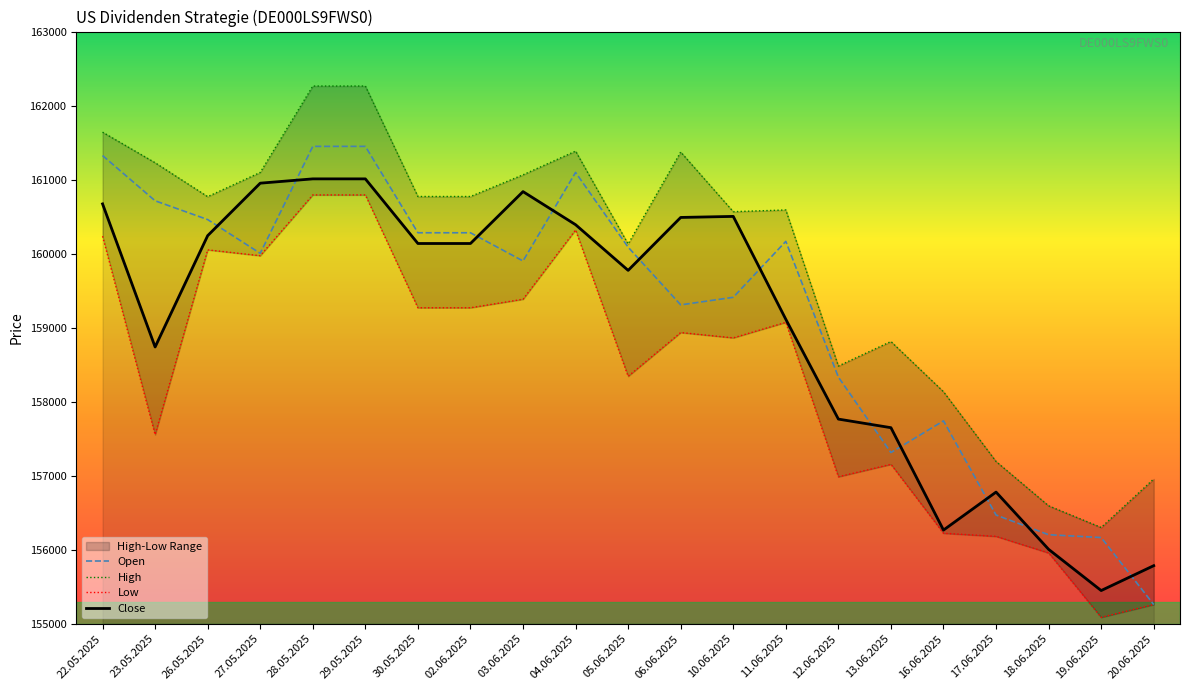

Rank the categories by Low value from lowest to highest.

19.06.2025, 20.06.2025, 18.06.2025, 17.06.2025, 16.06.2025, 12.06.2025, 13.06.2025, 23.05.2025, 05.06.2025, 10.06.2025, 06.06.2025, 11.06.2025, 30.05.2025, 02.06.2025, 03.06.2025, 27.05.2025, 26.05.2025, 22.05.2025, 04.06.2025, 28.05.2025, 29.05.2025